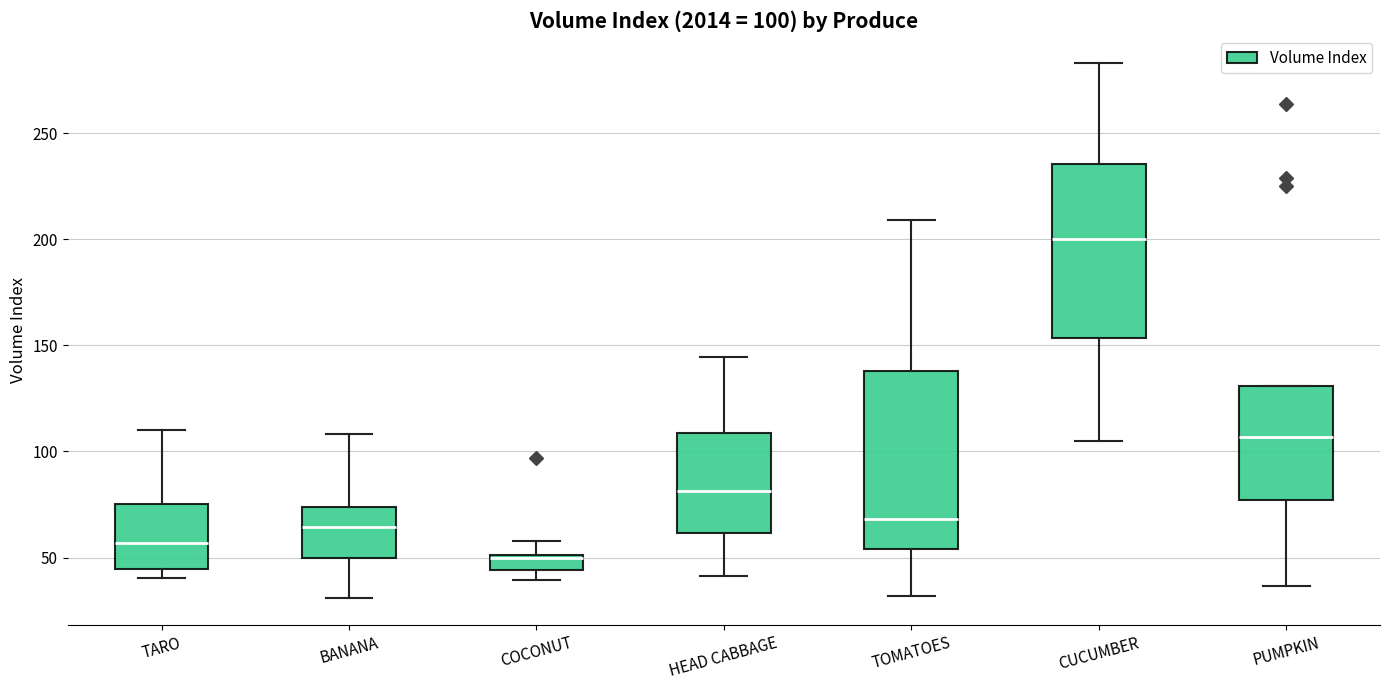

Which box has the highest median line?

CUCUMBER